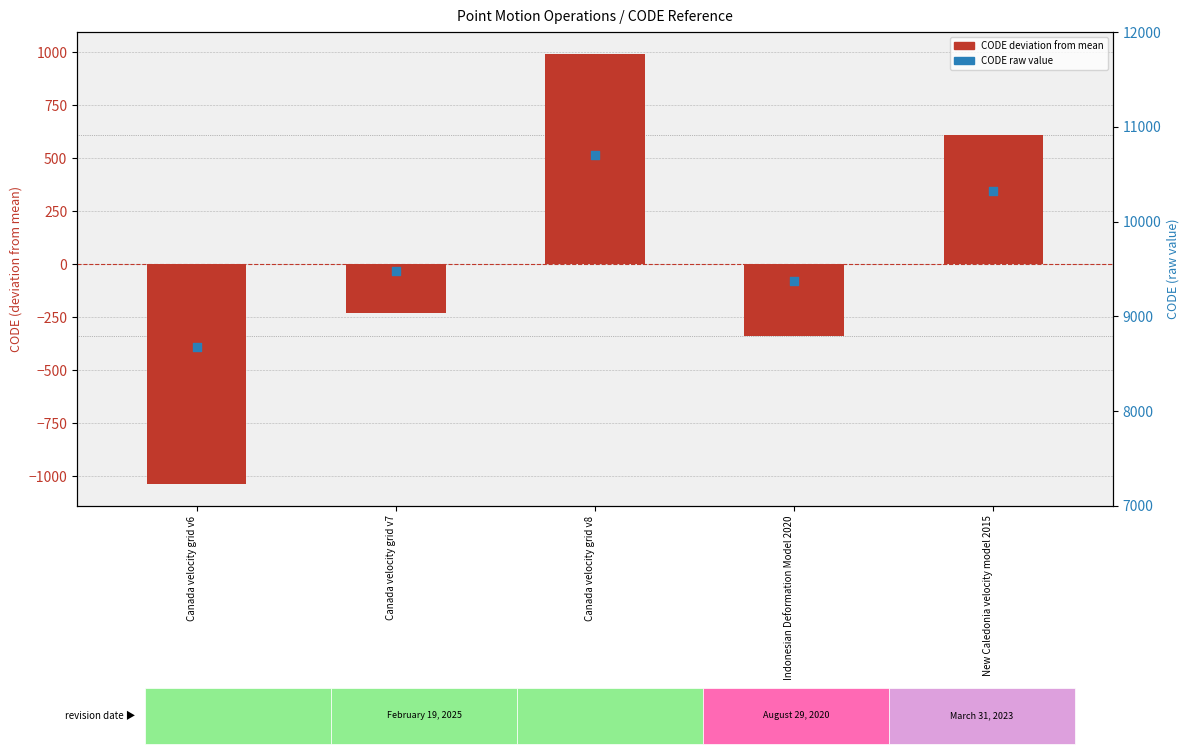

Which series contains the highest Y value?

CODE (raw value)